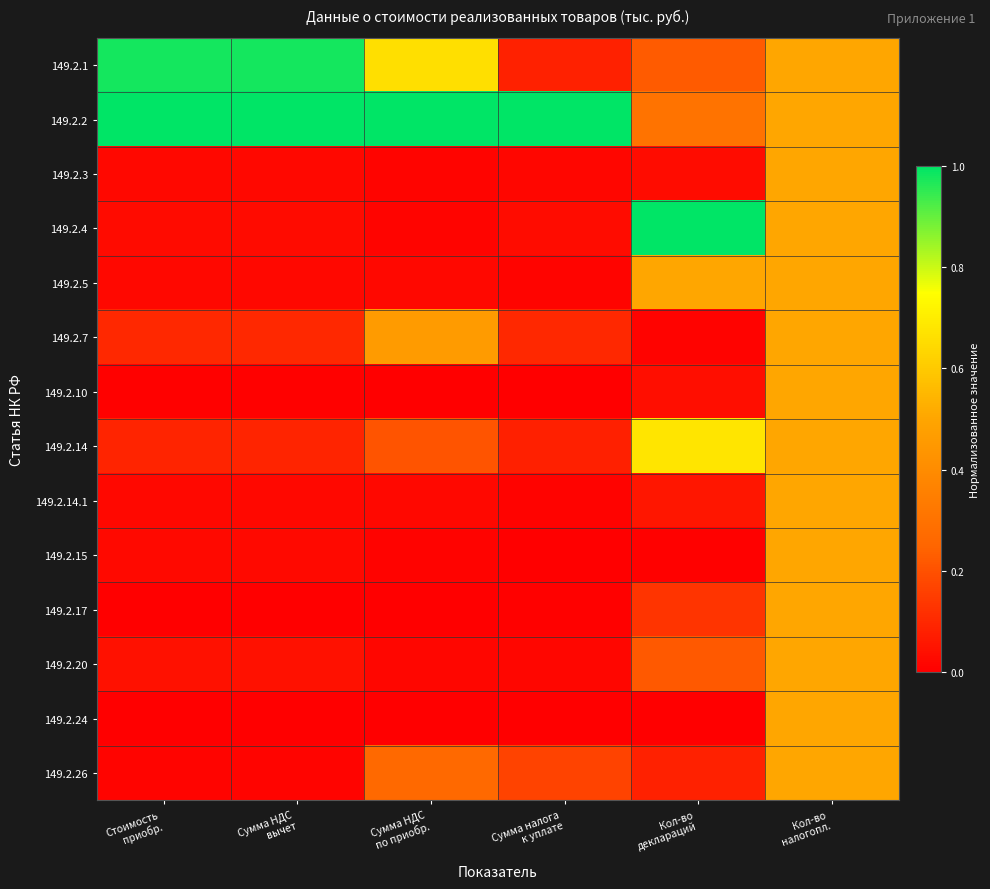

Rank the series at Кол-во налогопл. from highest to lowest value.

149.2.1, 149.2.2, 149.2.3, 149.2.4, 149.2.5, 149.2.7, 149.2.10, 149.2.14, 149.2.14.1, 149.2.15, 149.2.17, 149.2.20, 149.2.24, 149.2.26